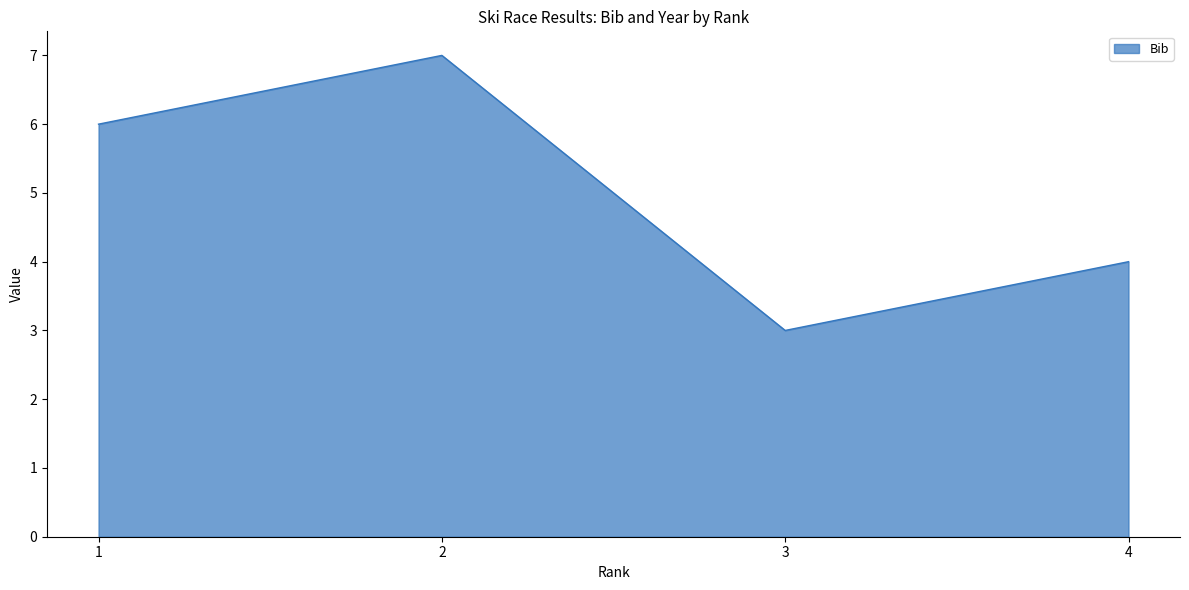

True or false: the data shows 6 at 1.

True